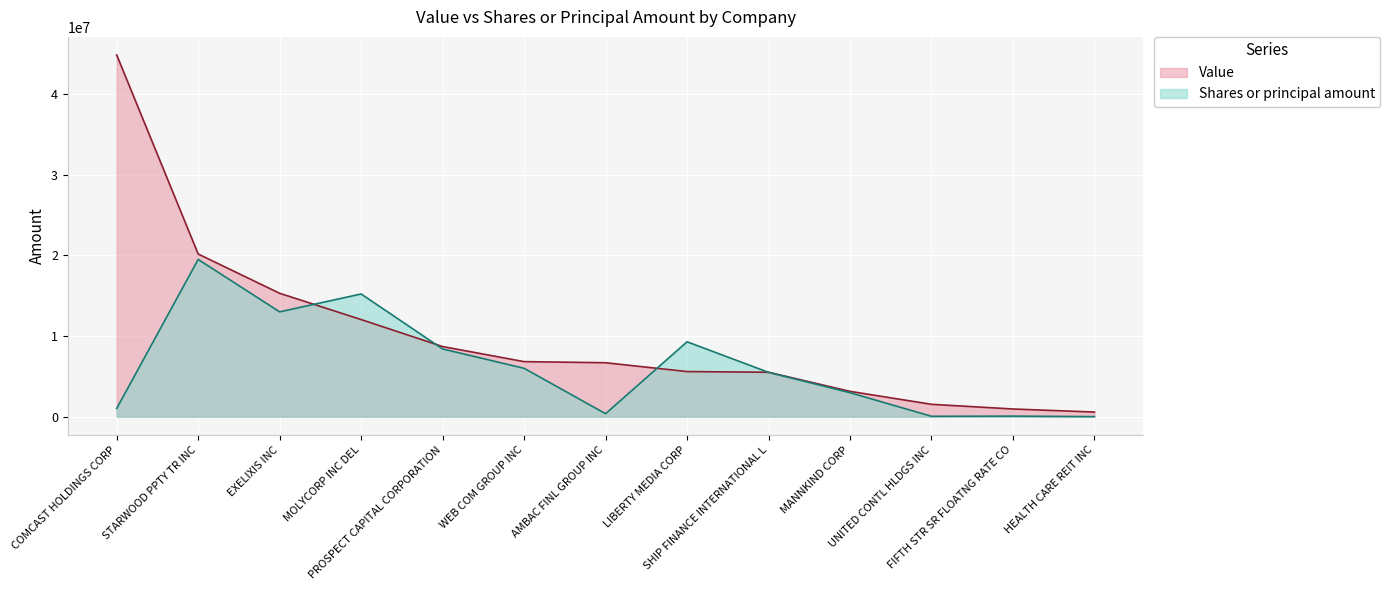

What is the average value of the Shares or principal amount series?

6261442